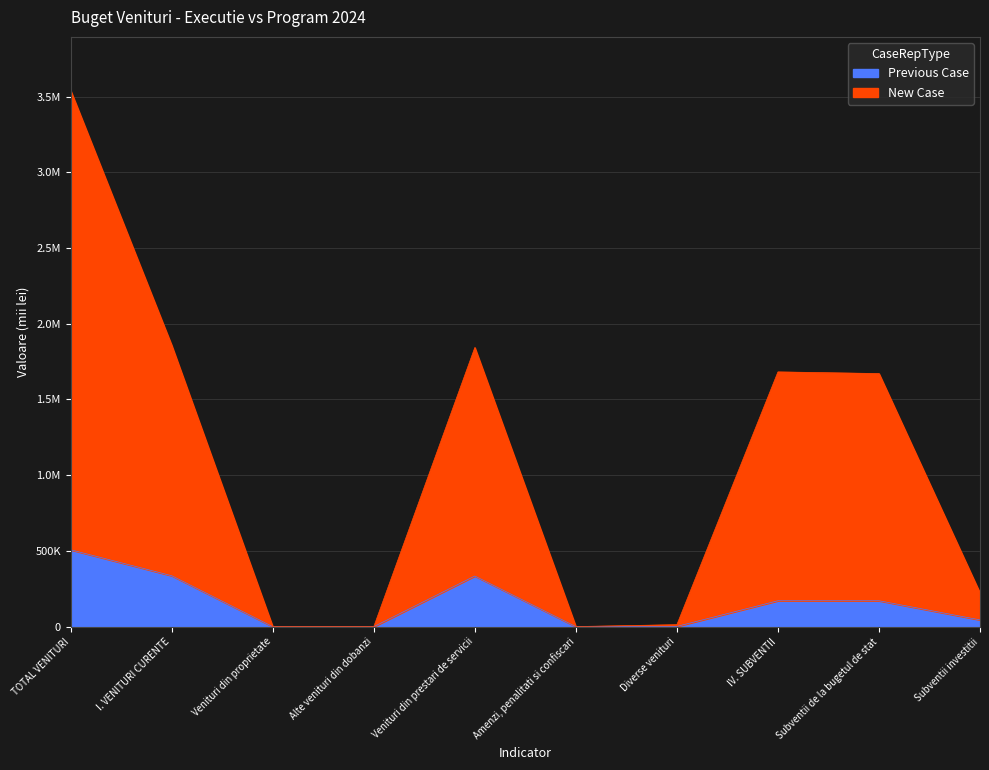

How many series are shown in this chart?

2